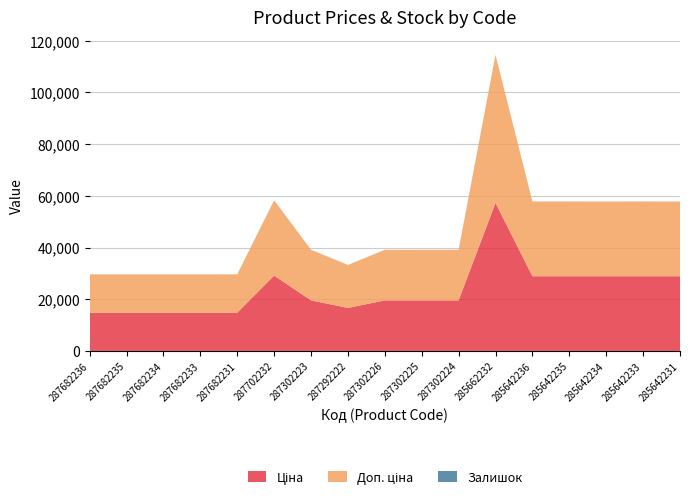

Reading right to left, transcribe all the data shown in this chart.

Ціна: 28901.7	28901.7	28901.7	28901.7	28901.7	57258.0	19564.9	19564.9	19564.9	16636.8	19564.9	29152.3	14817.6	14817.6	14817.6	14817.6	14817.6
Доп. ціна: 28901.7	28901.7	28901.7	28901.7	28901.7	57258.0	19564.9	19564.9	19564.9	16636.8	19564.9	29152.3	14817.6	14817.6	14817.6	14817.6	14817.6
Залишок: 5.0	16.0	10.0	14.0	16.0	13.0	3.0	5.0	7.0	1.0	7.0	0.0	0.0	0.0	0.0	0.0	0.0